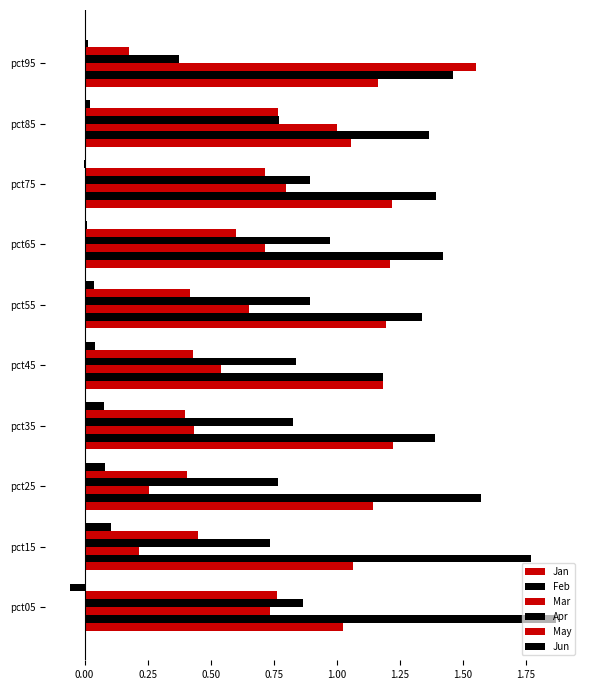

Count the number of data series in this chart.

6